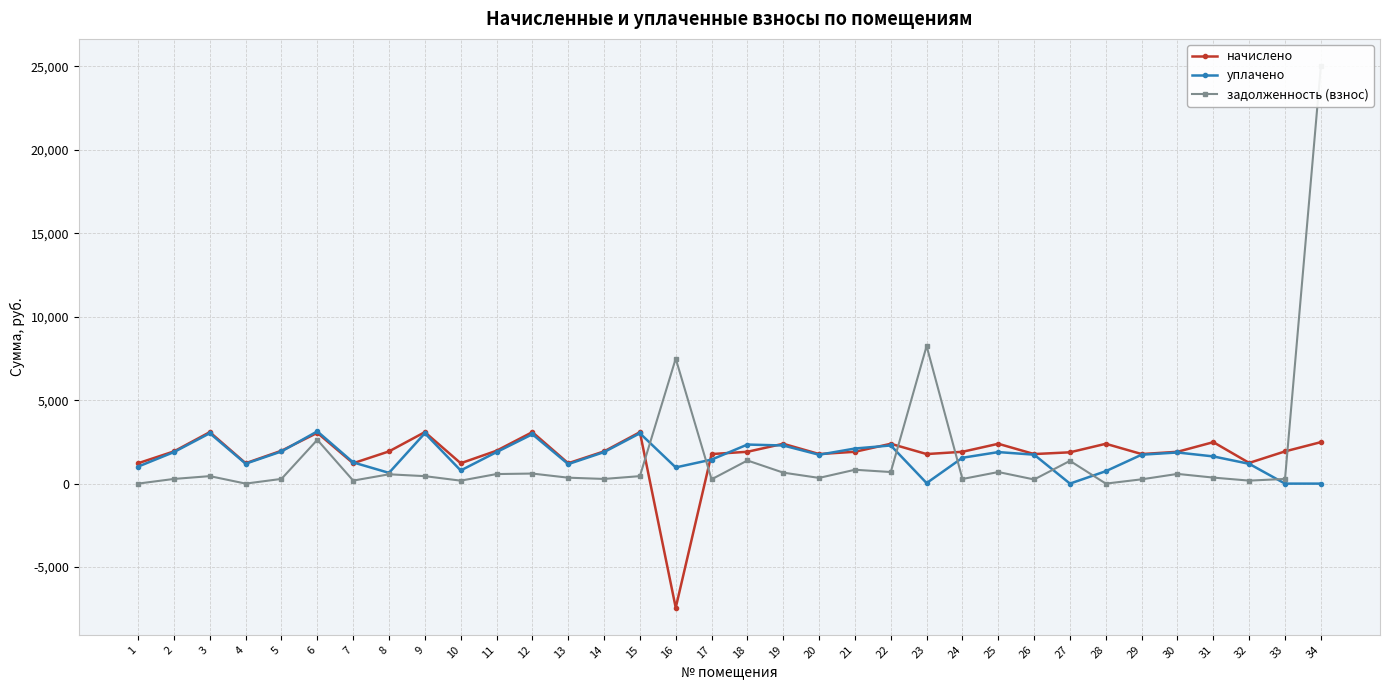

True or false: задолженность (взнос) has a value of 0.2 at 1.

False